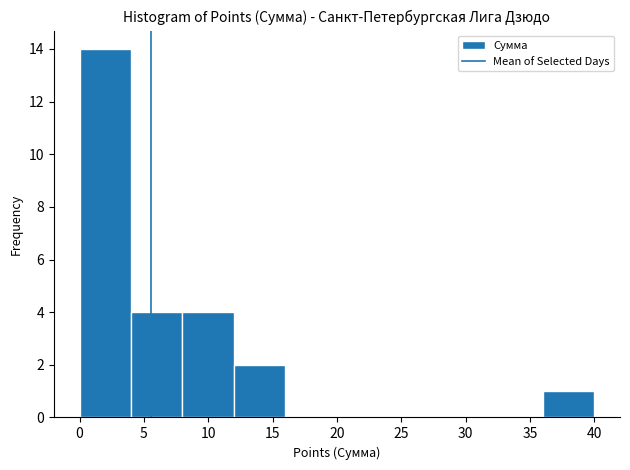

What is the height of the bar covering 0 to 4 on the x-axis? The values are not printed on the chart, so give them approximately, as read against the axis.

14